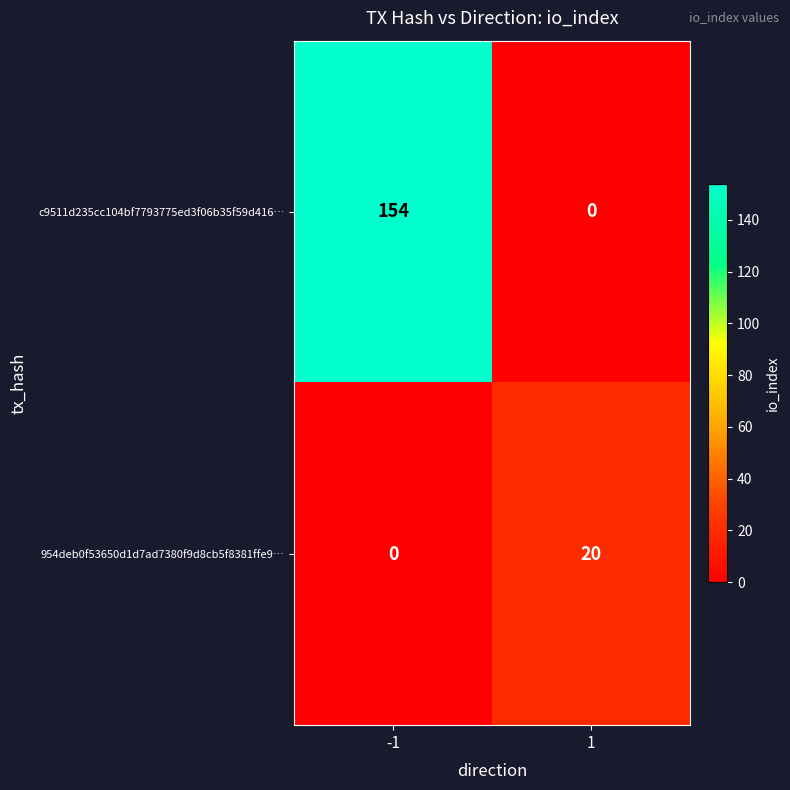

What is the maximum value shown in the chart?

154